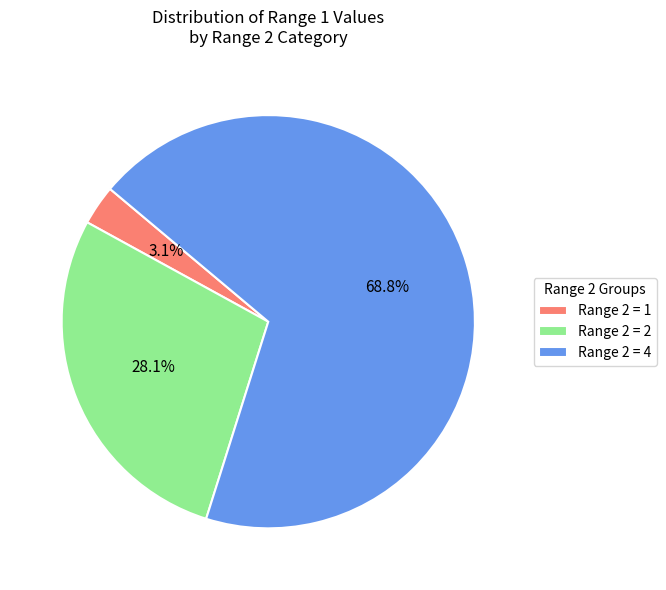

Rank the categories by value from highest to lowest.

Range 2 = 4, Range 2 = 2, Range 2 = 1